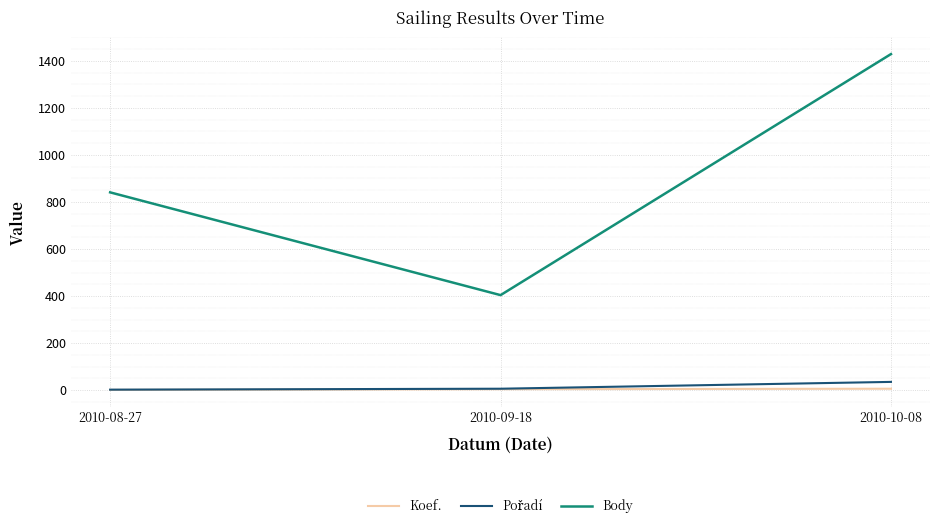

The value of Body at 2010-10-08 is 1429. True or false?

True